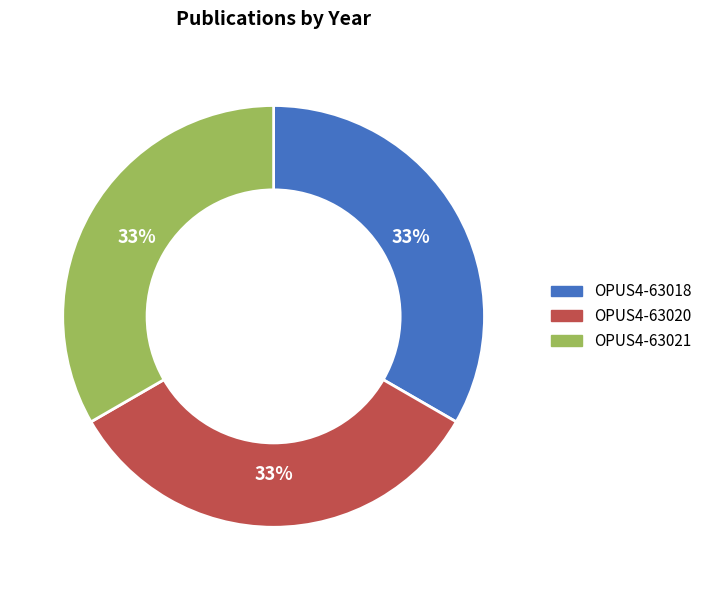

To the nearest percent, what portion does OPUS4-63021 represent?

33%